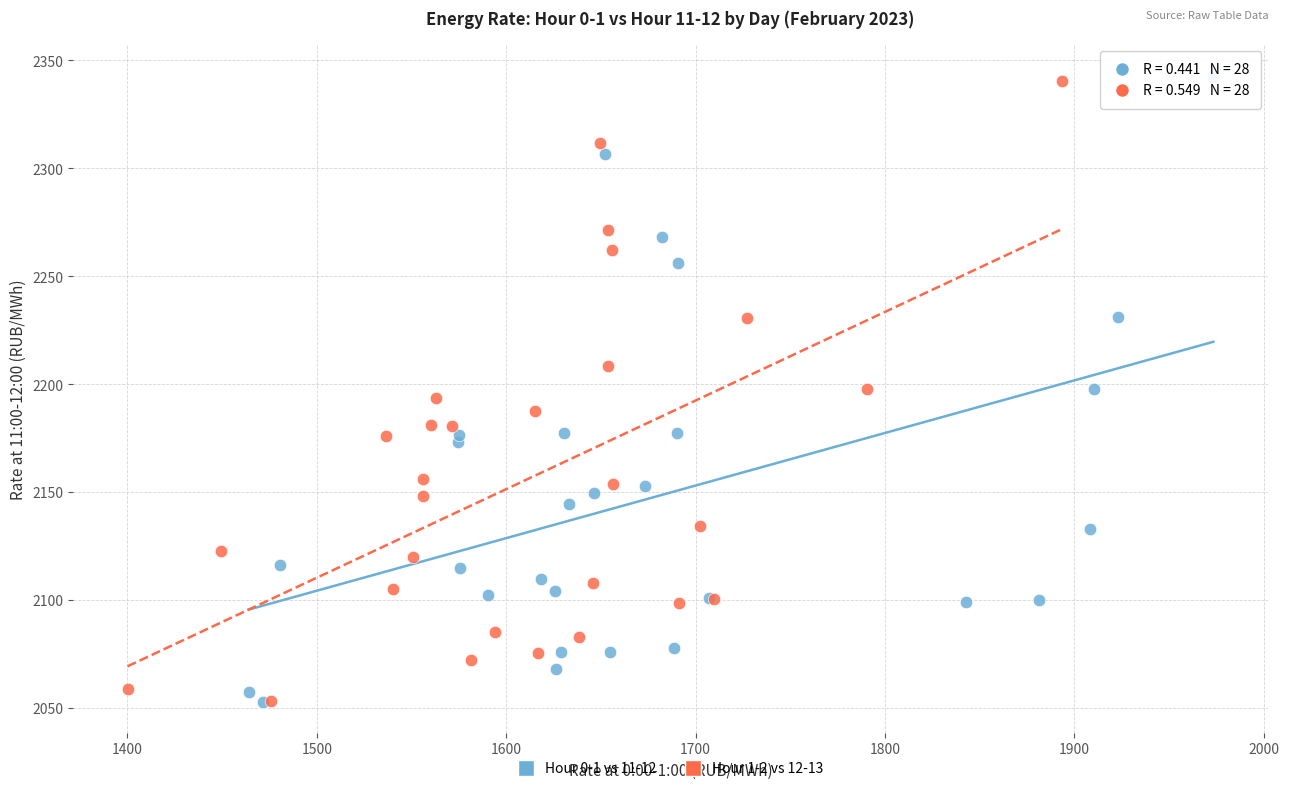

Which series has the widest spread of Y values?

Hour 0-1 vs 11-12